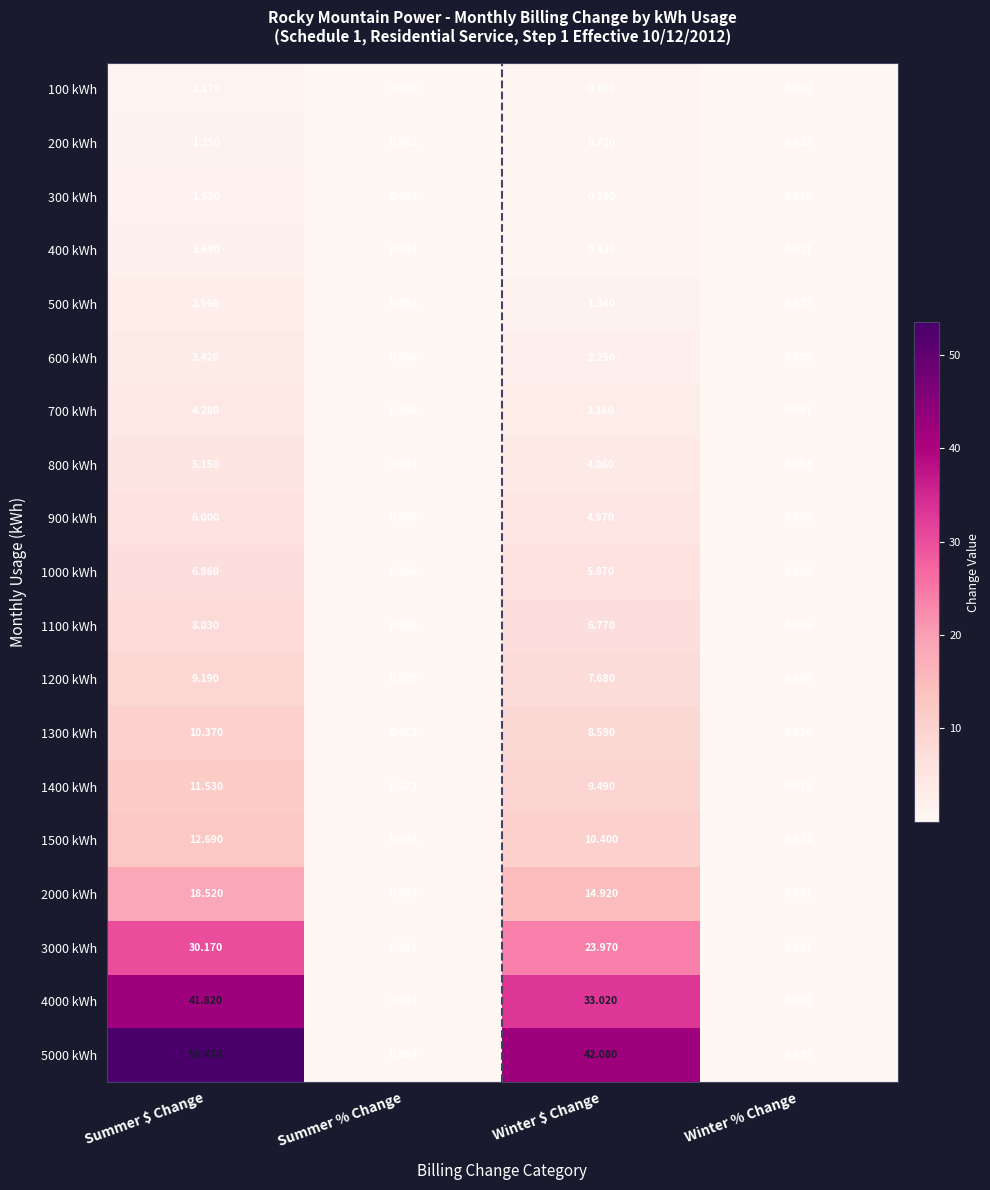

Which category has the highest value in the 1200 kWh series?

Summer $ Change